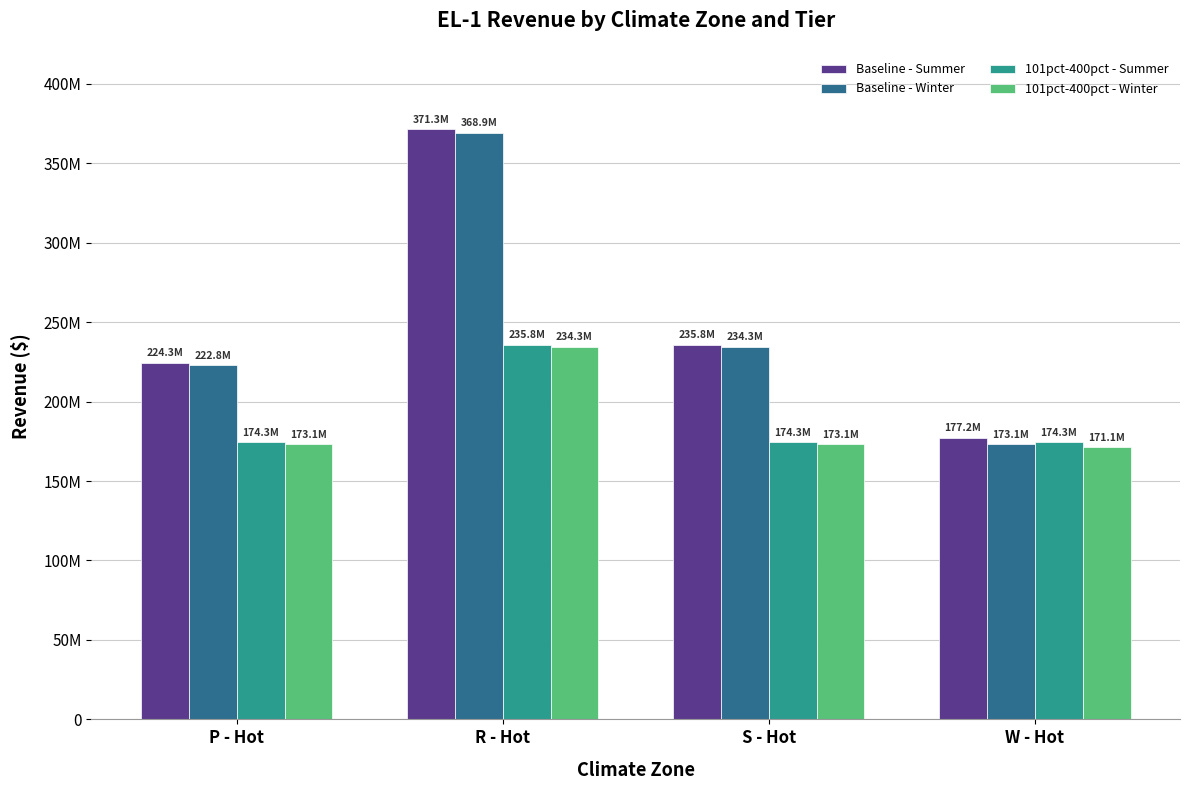

Are the bars grouped side by side (vs. stacked)?

Yes